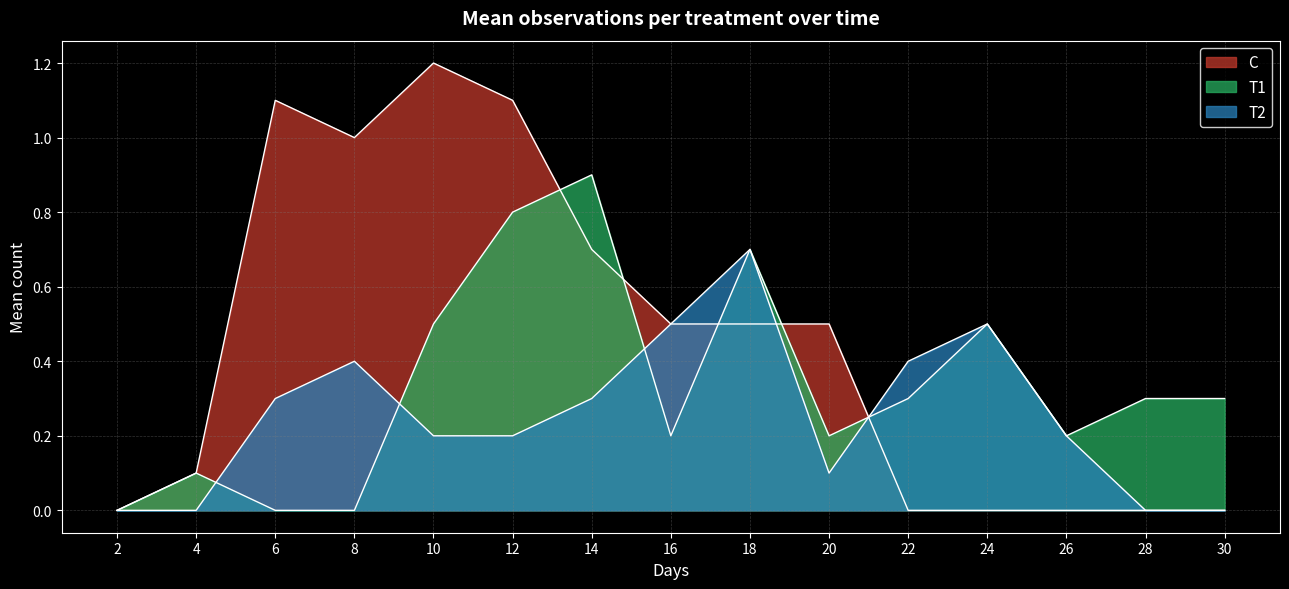

How many lines are shown in the chart?

3